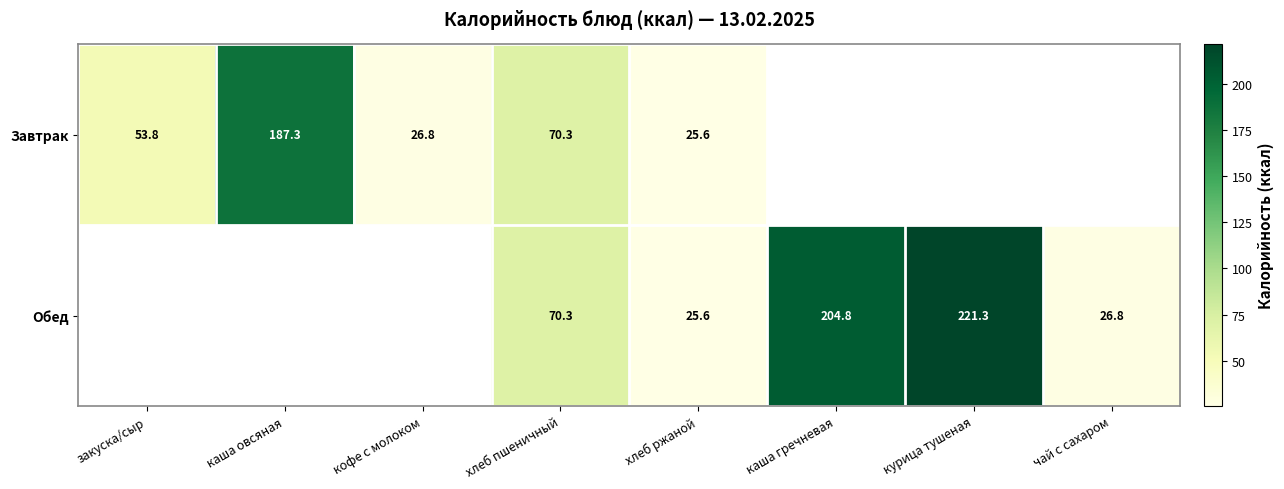

Is it true that Завтрак equals 70.3 at хлеб пшеничный?

True